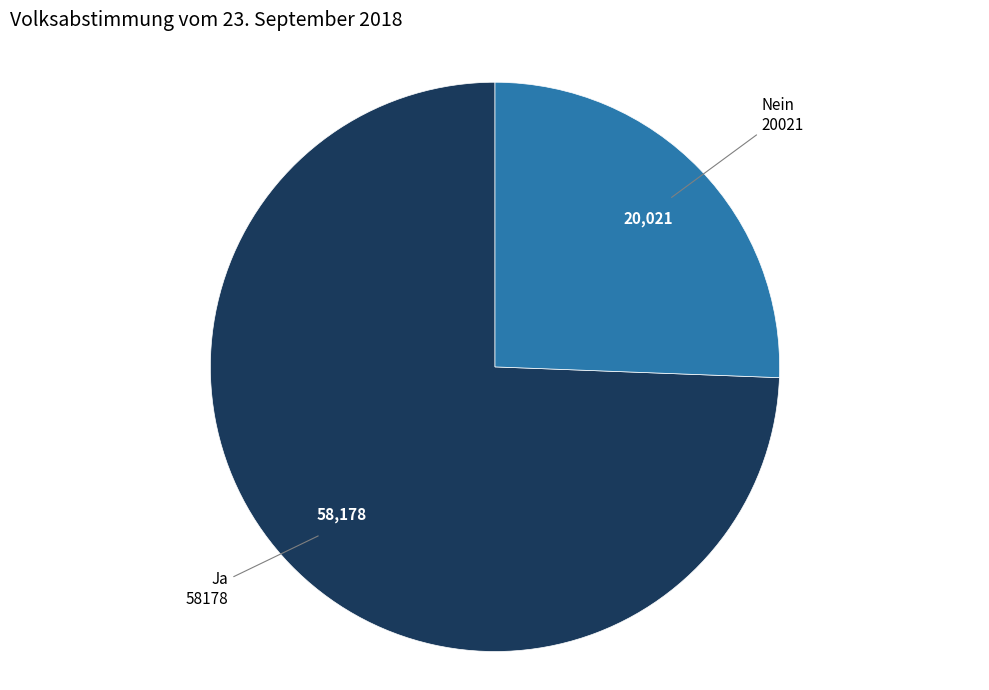

Do Nein and Ja together represent more than half of the pie?

Yes